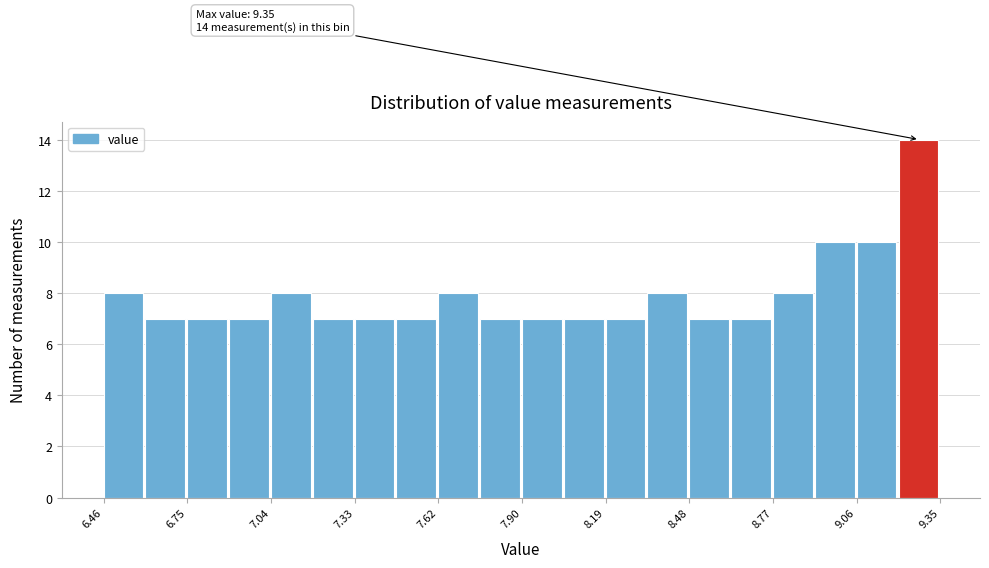

Read against the x-axis, roughly where is the centre of the tallest bar?

9.25